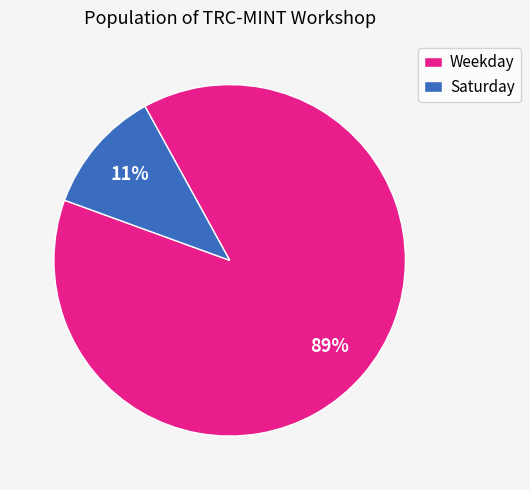

Rank the categories by value from highest to lowest.

Weekday, Saturday